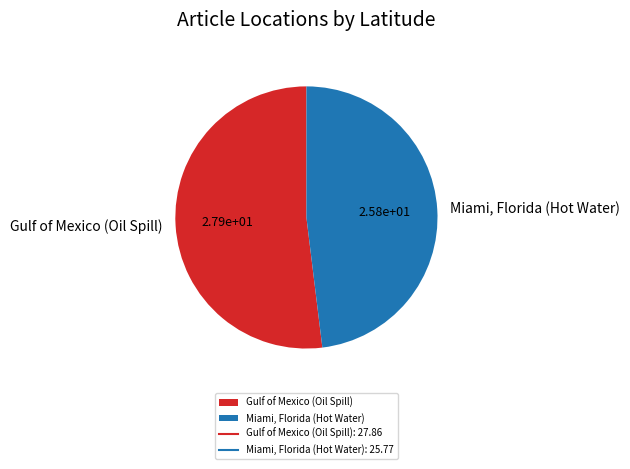

Combined, do Miami, Florida (Hot Water) and Gulf of Mexico (Oil Spill) account for over 50%?

Yes